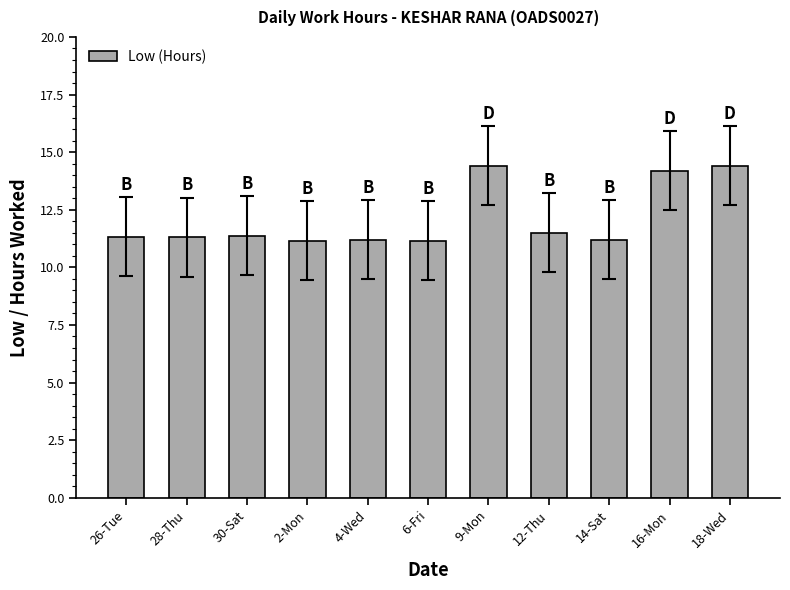

What is the minimum value shown in the chart?

11.2